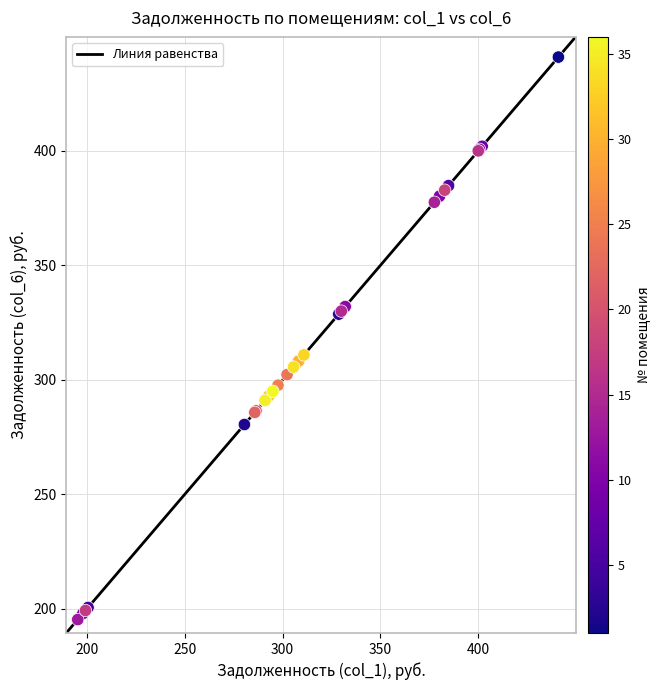

What Y value in the scatter plot is closest to 318?

310.9